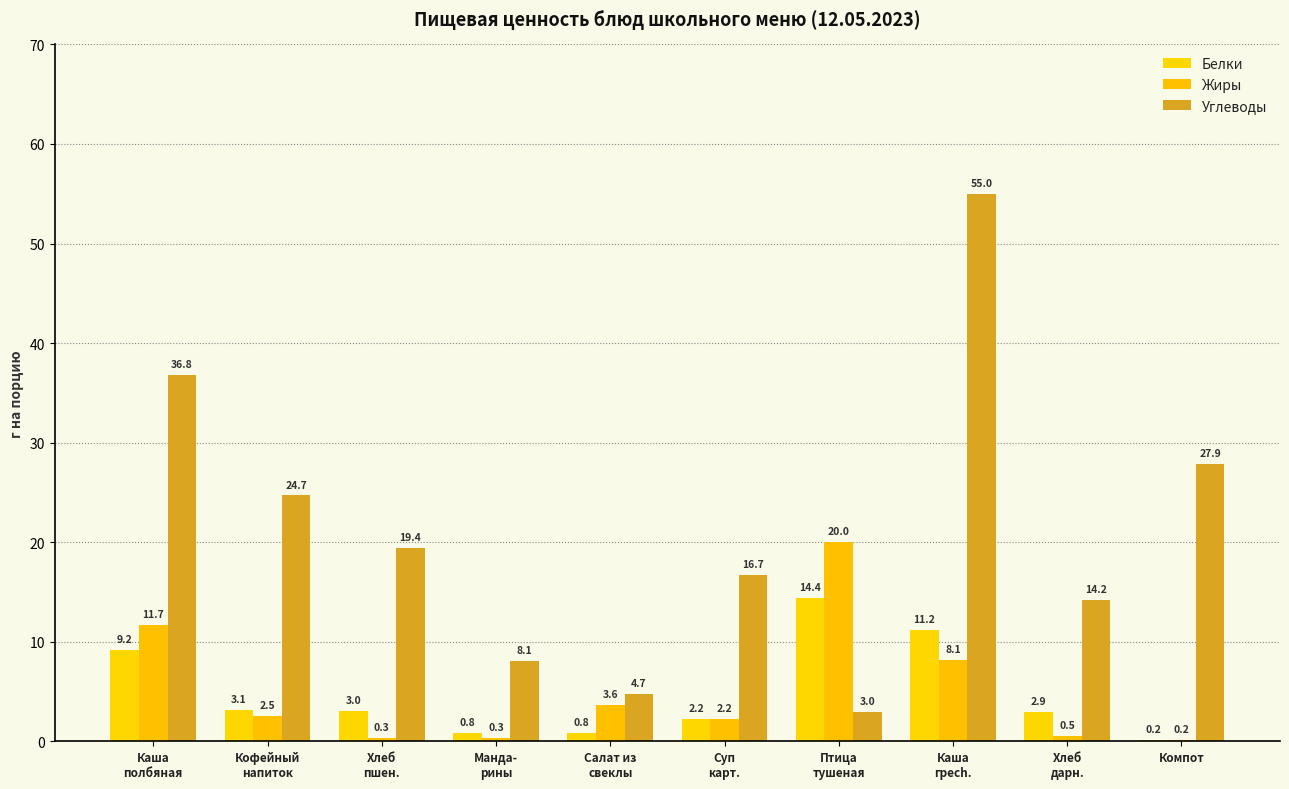

True or false: Углеводы has a value of 5.2 at Птица
тушеная.

False